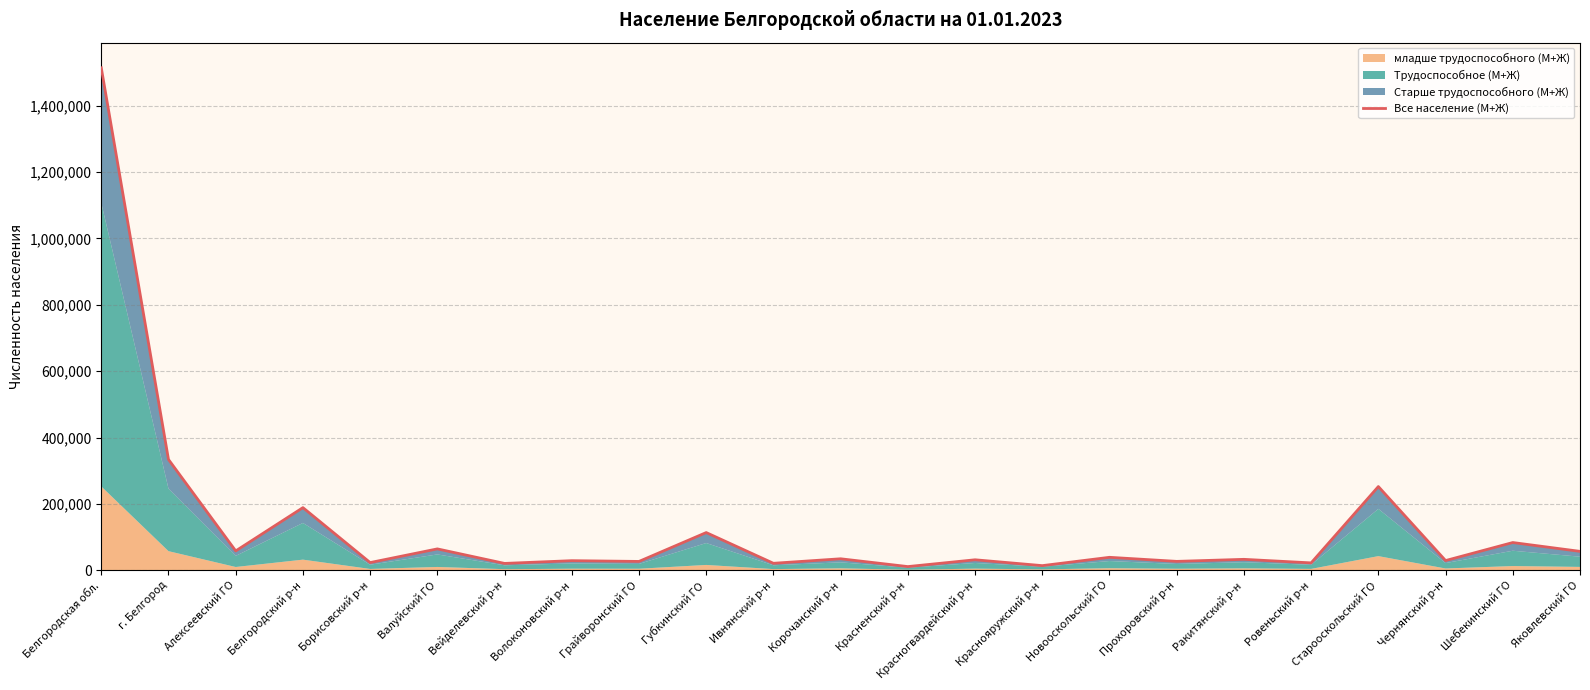

Approximately how many times larger is the value at Старооскольский ГО compared to Красногвардейский р-н?

8.0